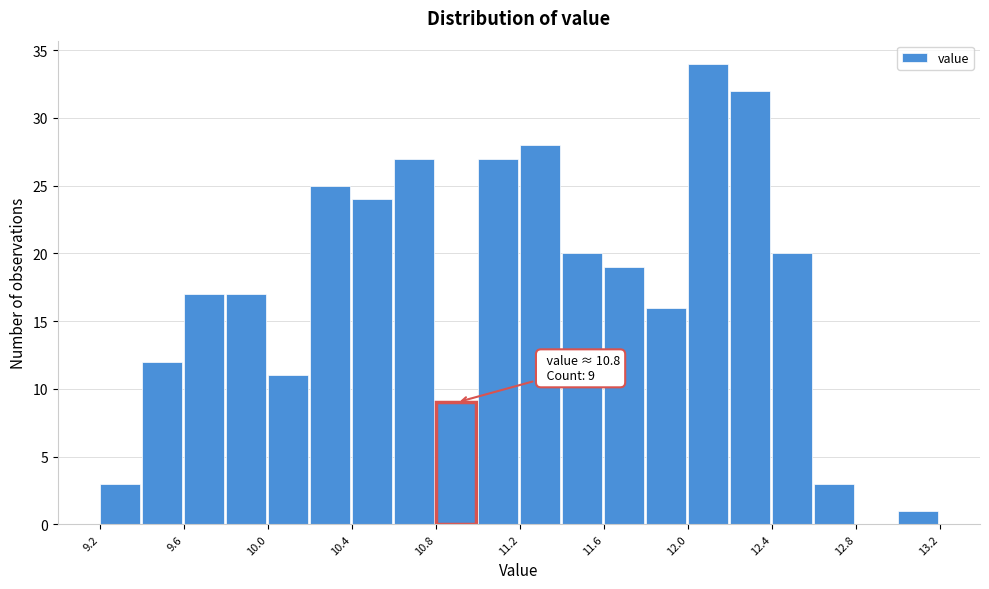

Over which range of the x-axis is the bar tallest?

12.0 to 12.2